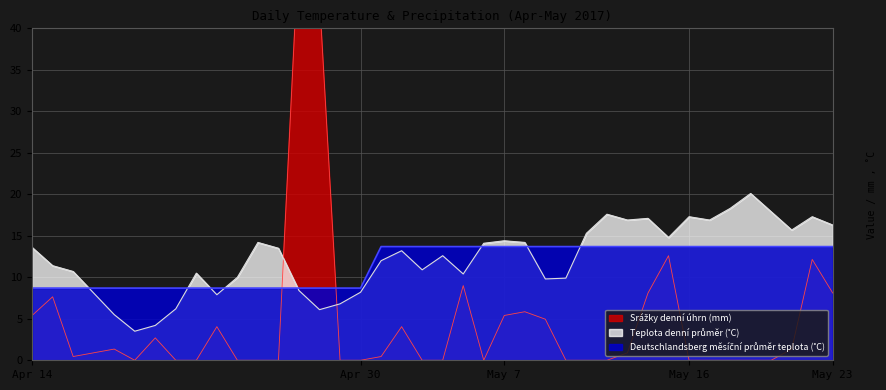

Where is the first local maximum for Teplota denní průměr (˚C)?

2017-04-22